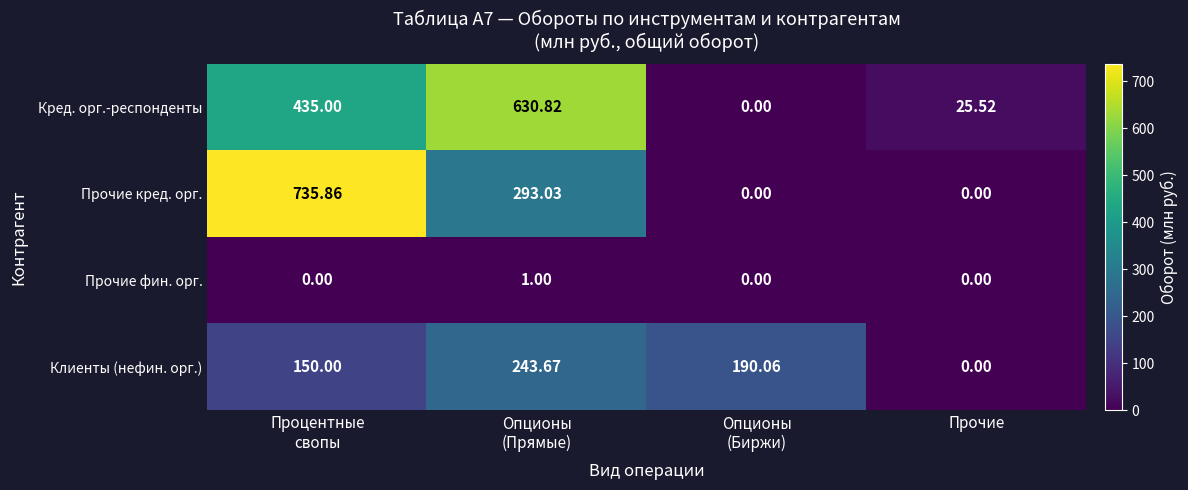

Which series has the widest spread of values?

Прочие кред. орг.